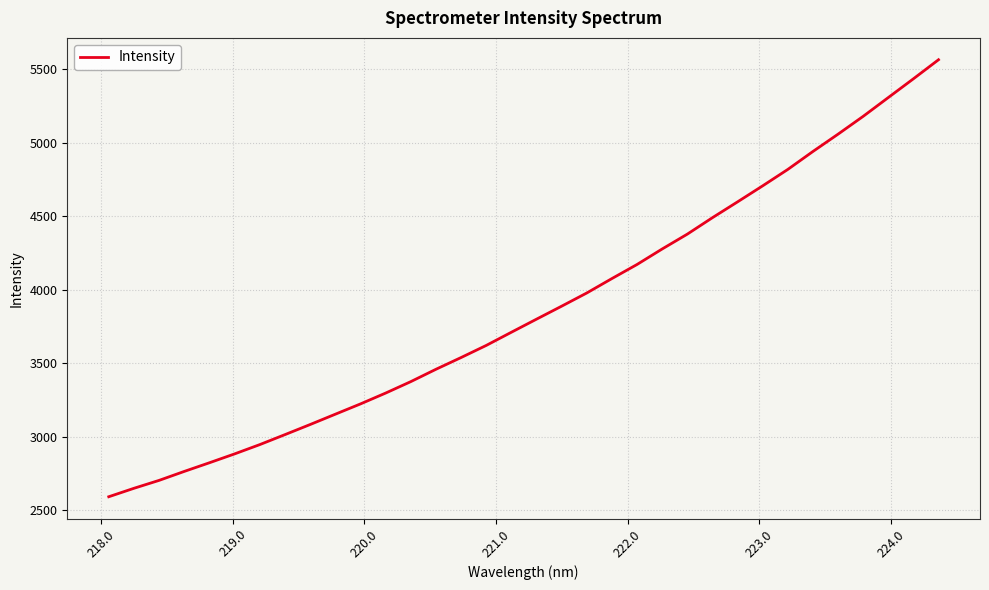

What is the minimum value shown in the chart?

2592.7